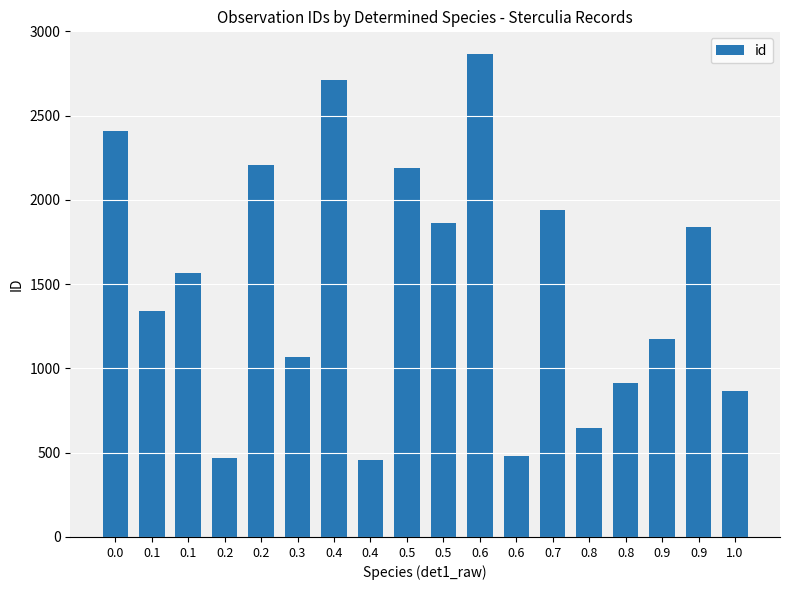

Between 0.4 and 0.6, which is larger?

0.6